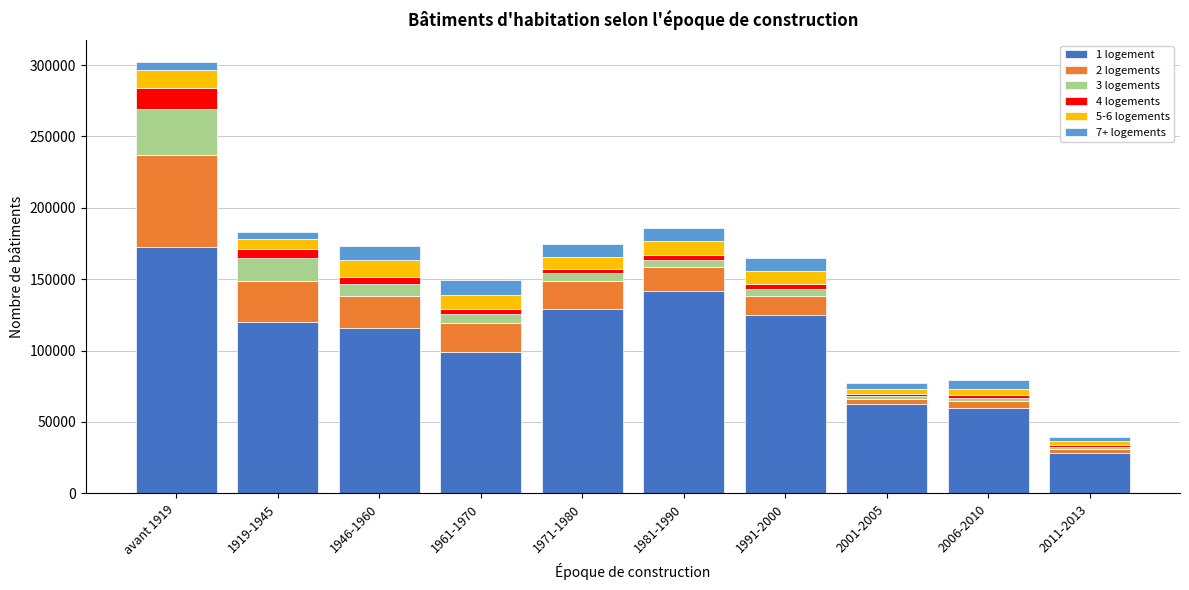

At which category is the sum across all series the highest?

avant 1919